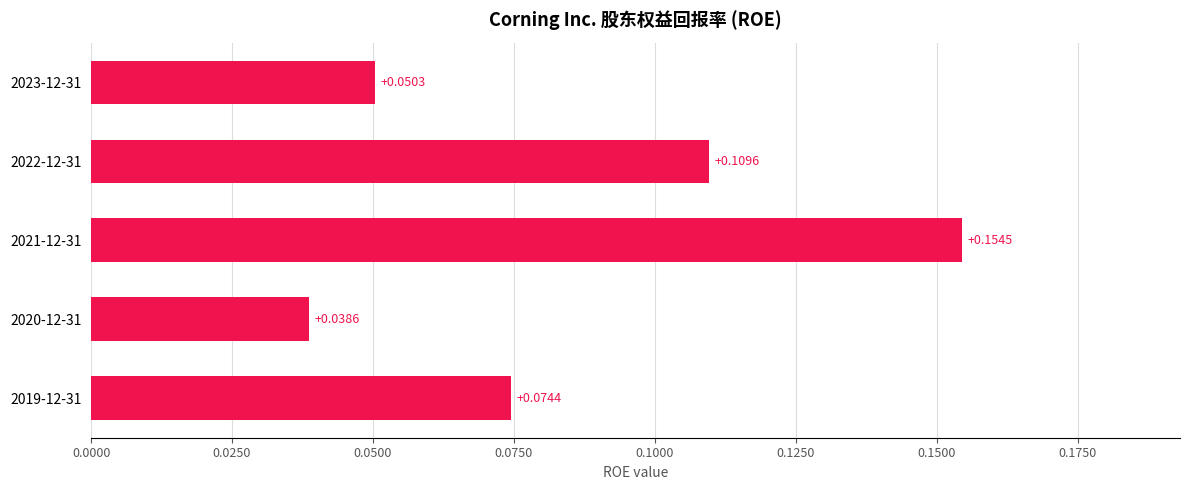

How many series are shown in this chart?

1